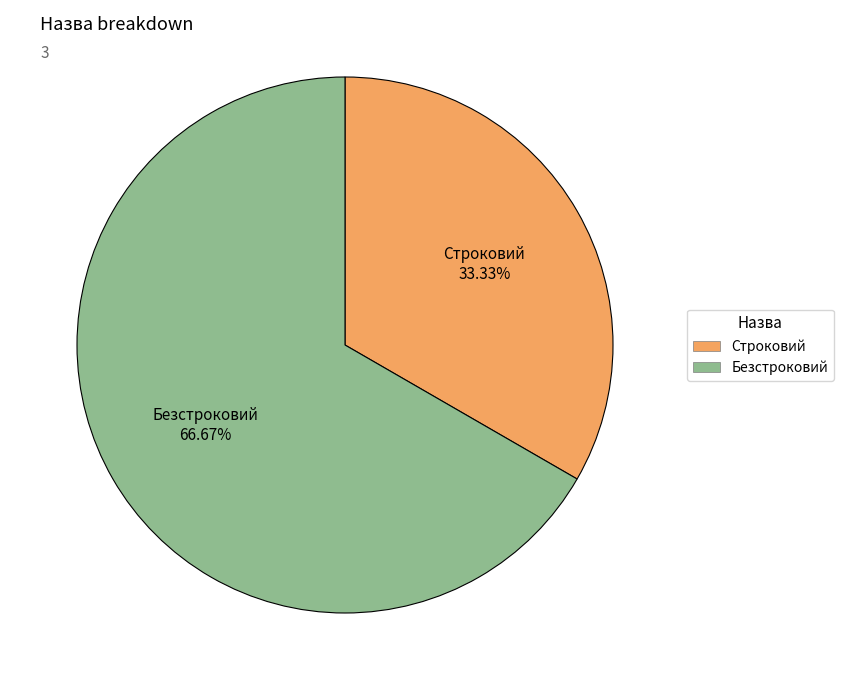

To the nearest percent, what is the average slice percentage?

50%